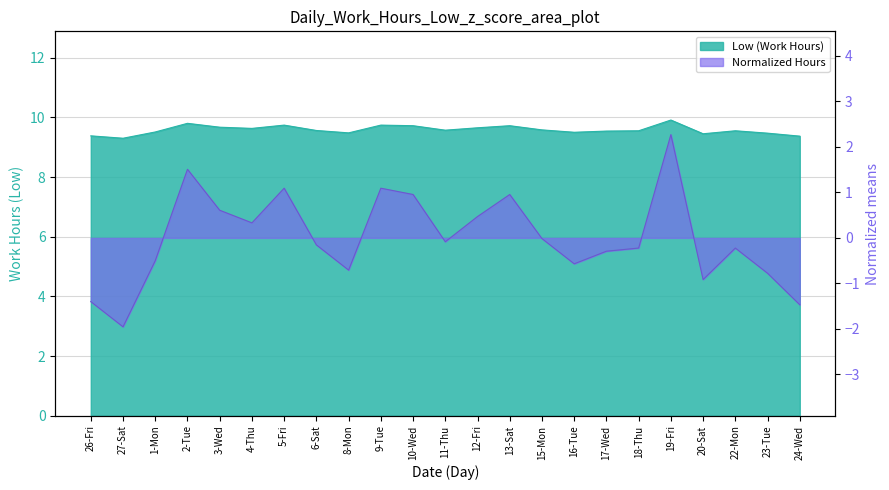

The value at 2-Tue is 4.3. True or false?

False